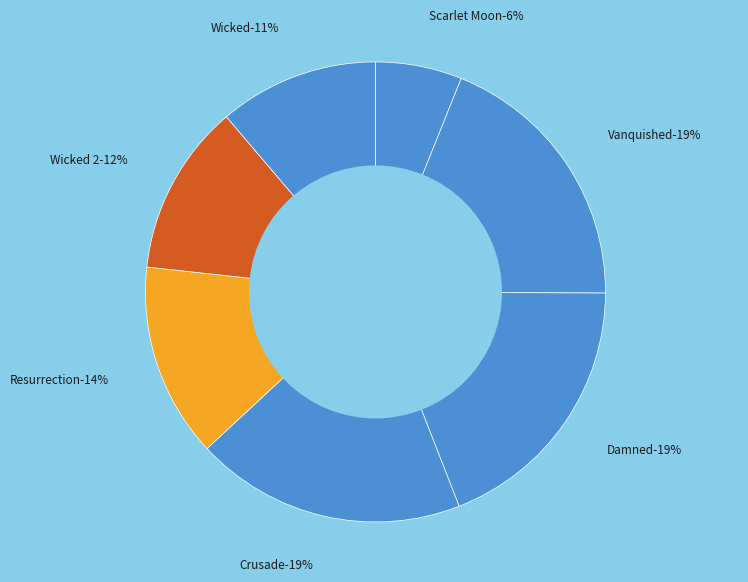

Which slice is the largest?

Vanquished